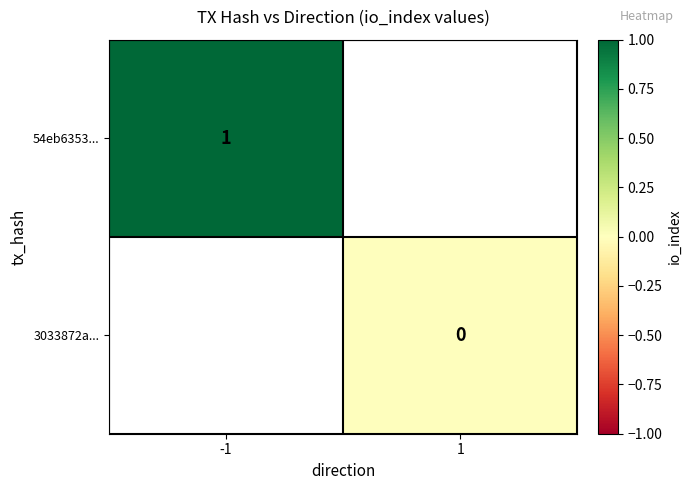

The 54eb6353... series shows 0 at -1. True or false?

False